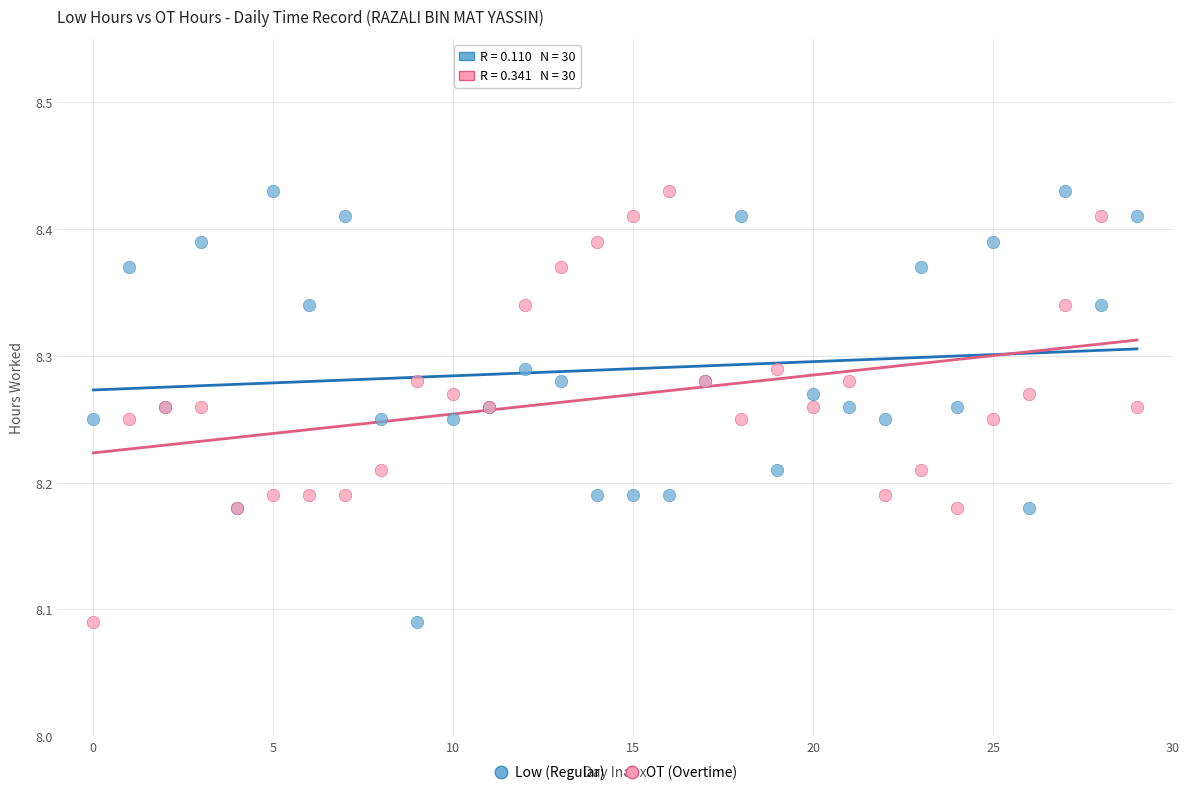

What are all the series names shown in the legend?

Low (Regular), OT (Overtime)